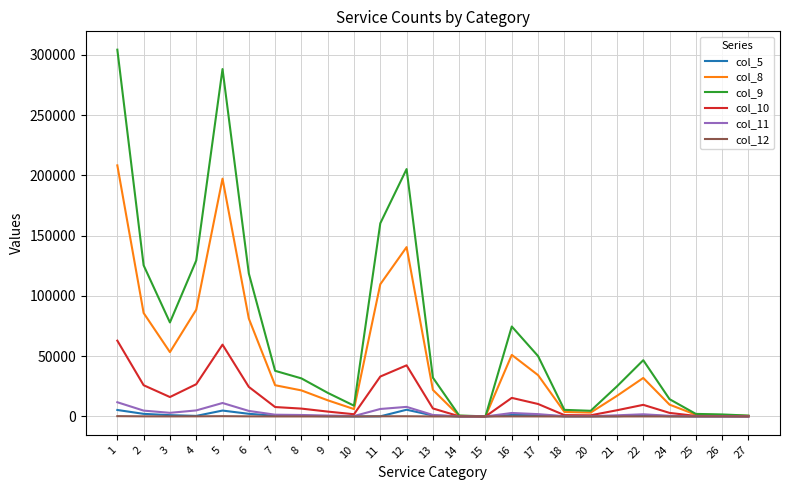

Count the number of data series in this chart.

6